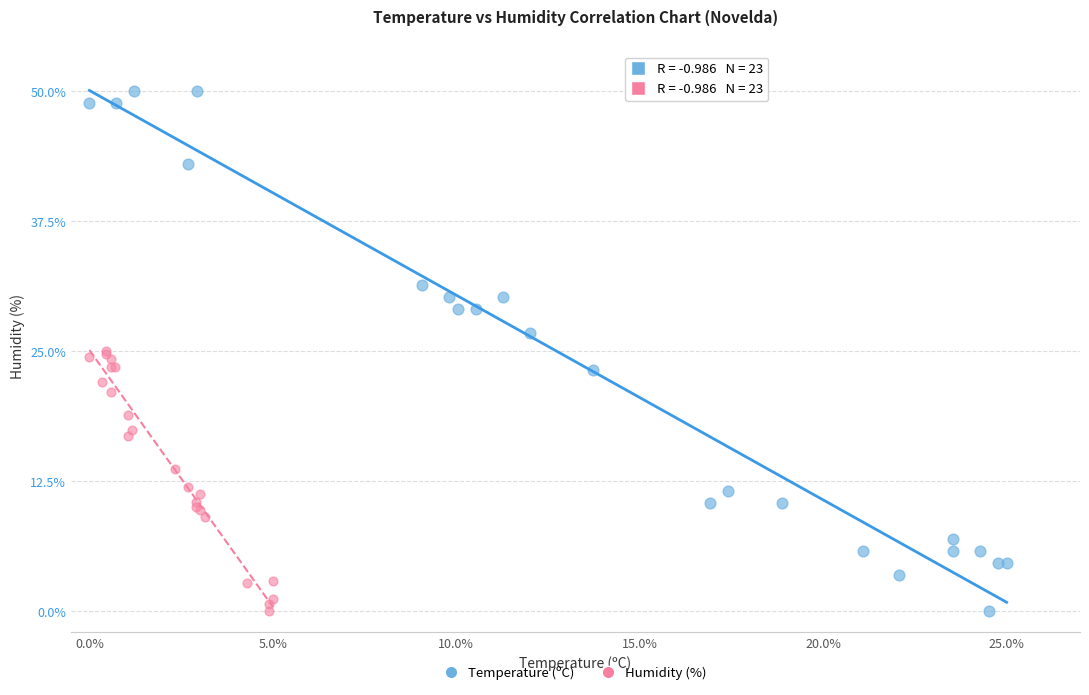

Which series contains the highest Y value?

Temperature (ºC)